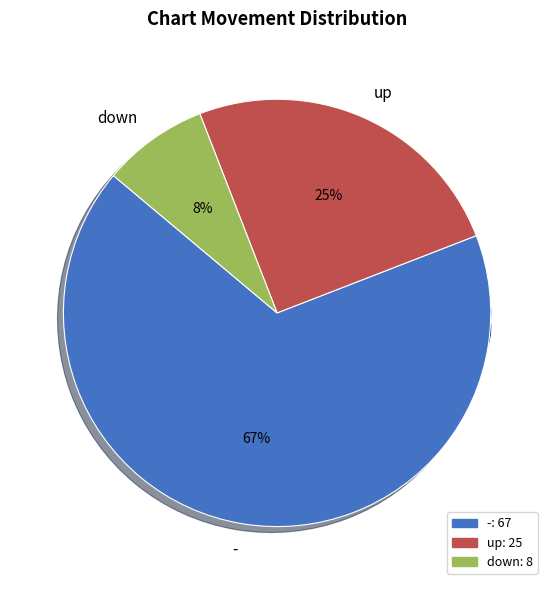

Which slice is the largest?

-